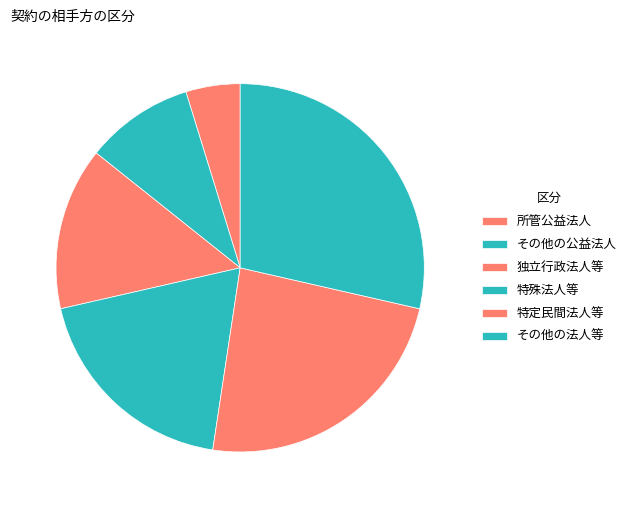

Is it true that 特殊法人等 is 19% of the pie?

True